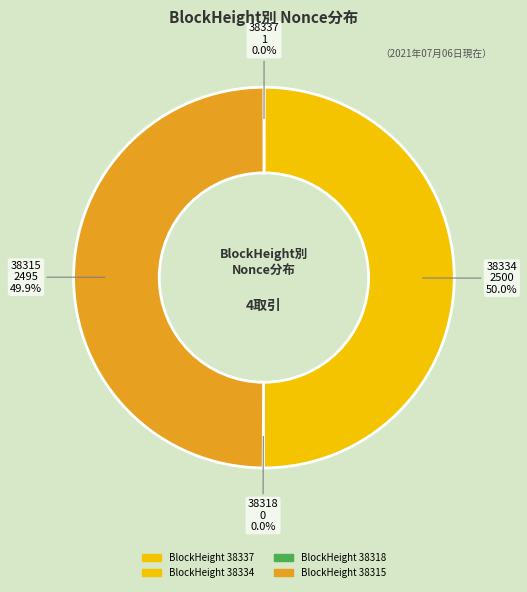

To the nearest percent, what is the difference between the 38318 and 38315 slice percentages?

50%